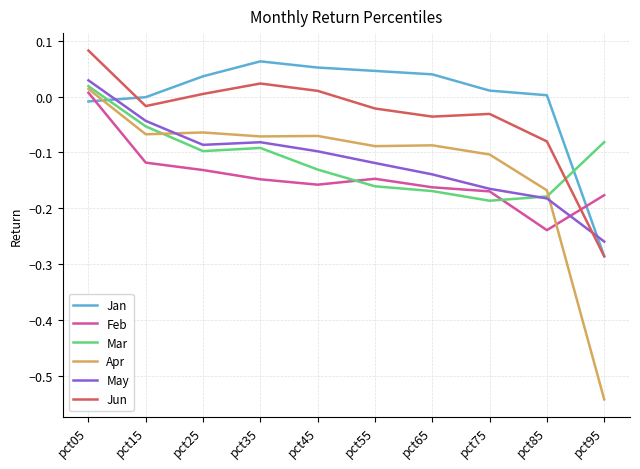

True or false: May has more than 2 points higher than both neighbors.

False